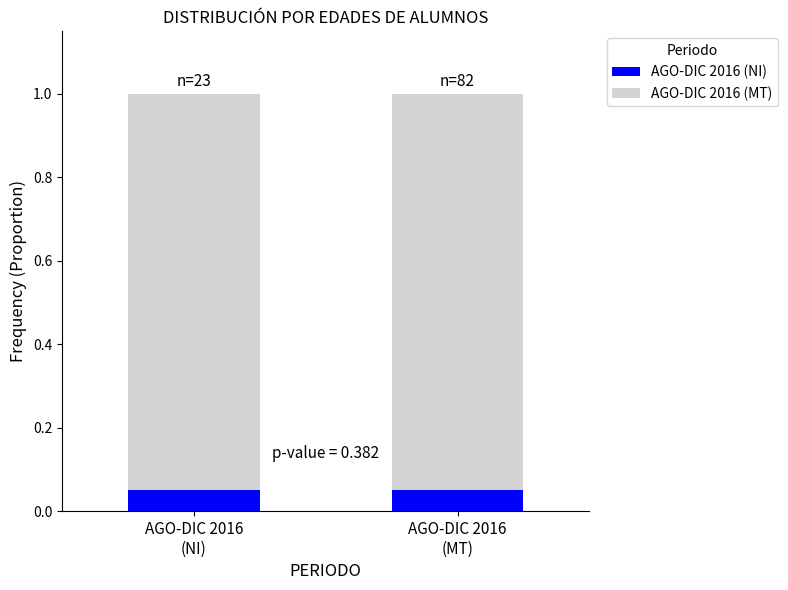

How many bars are there in total?

2